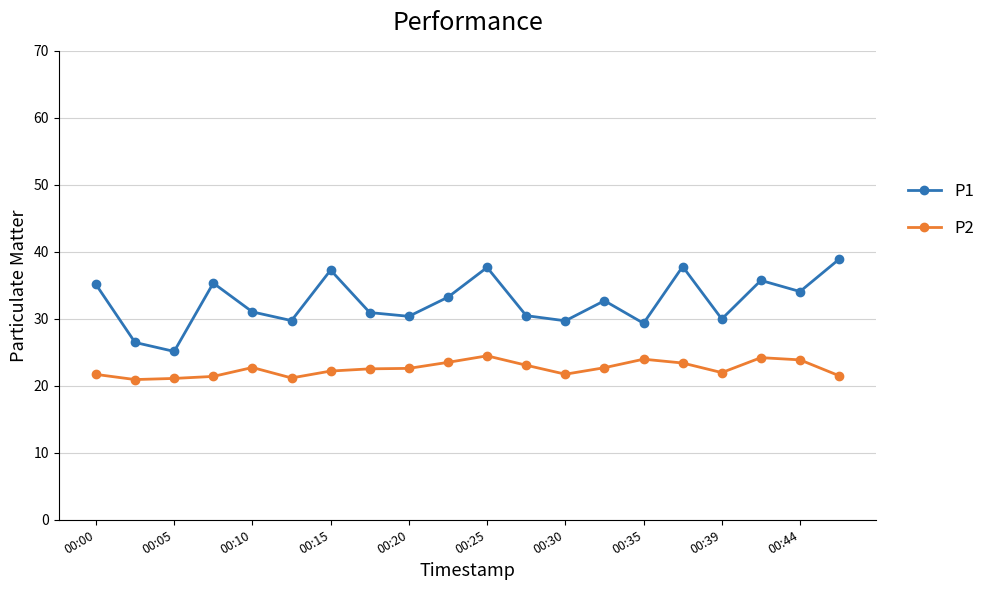

What are all the series names shown in the legend?

P1, P2